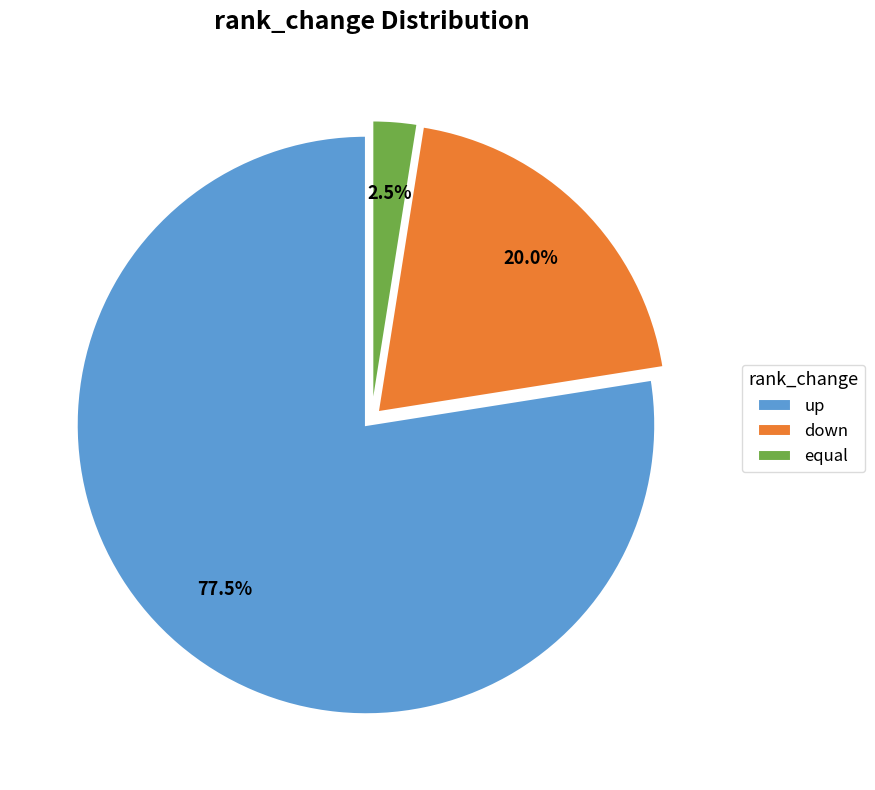

Is the sum of up and down greater than half?

Yes